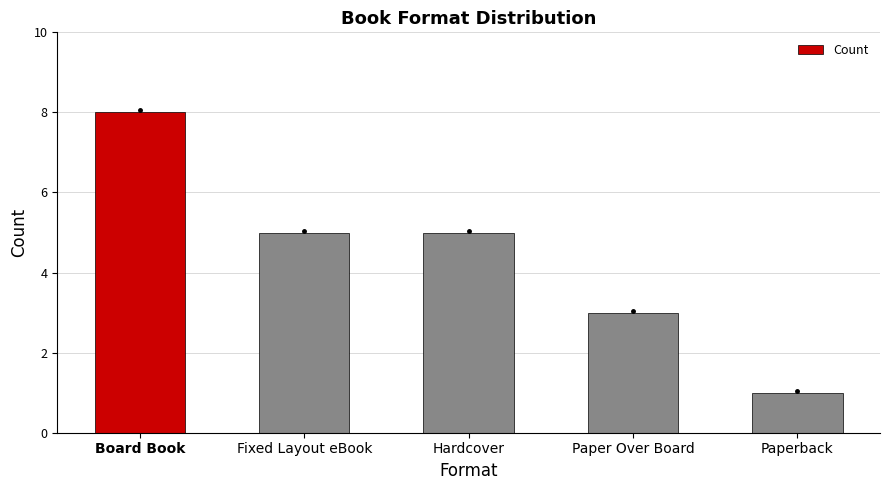

Which has a higher value, Hardcover or Board Book?

Board Book